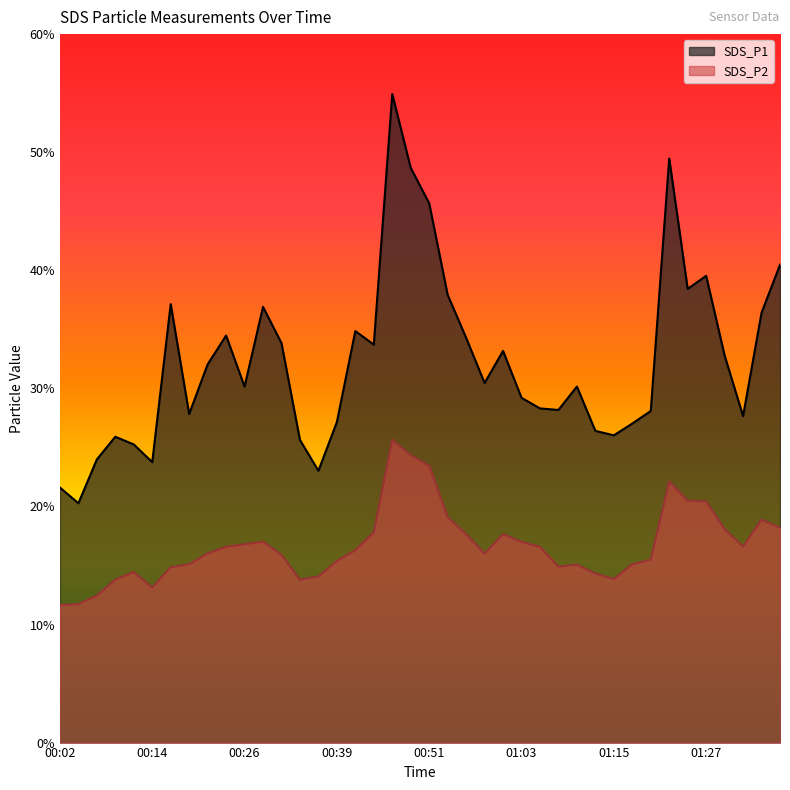

Reading left to right, extract all data points from this chart.

SDS_P1: 00:02=21.6	00:04=20.3	00:07=24.0	00:09=25.9	00:12=25.2	00:14=23.8	00:17=37.1	00:19=27.8	00:22=32.0	00:24=34.5	00:26=30.1	00:29=36.9	00:31=33.8	00:34=25.6	00:36=23.0	00:39=27.1	00:41=34.9	00:43=33.7	00:46=54.9	00:48=48.7	00:51=45.7	00:53=37.9	00:56=34.3	00:58=30.4	01:00=33.2	01:03=29.2	01:05=28.3	01:08=28.2	01:10=30.1	01:13=26.4	01:15=26.0	01:17=27.0	01:20=28.1	01:22=49.5	01:25=38.4	01:27=39.5	01:29=32.8	01:32=27.6	01:34=36.4	01:37=40.5
SDS_P2: 00:02=11.7	00:04=11.7	00:07=12.4	00:09=13.8	00:12=14.4	00:14=13.1	00:17=14.8	00:19=15.1	00:22=16.0	00:24=16.6	00:26=16.8	00:29=17.0	00:31=15.9	00:34=13.8	00:36=14.1	00:39=15.4	00:41=16.3	00:43=17.8	00:46=25.6	00:48=24.3	00:51=23.4	00:53=19.1	00:56=17.6	00:58=16.0	01:00=17.6	01:03=17.0	01:05=16.6	01:08=14.9	01:10=15.1	01:13=14.3	01:15=13.8	01:17=15.1	01:20=15.5	01:22=22.1	01:25=20.5	01:27=20.4	01:29=18.1	01:32=16.6	01:34=18.9	01:37=18.2